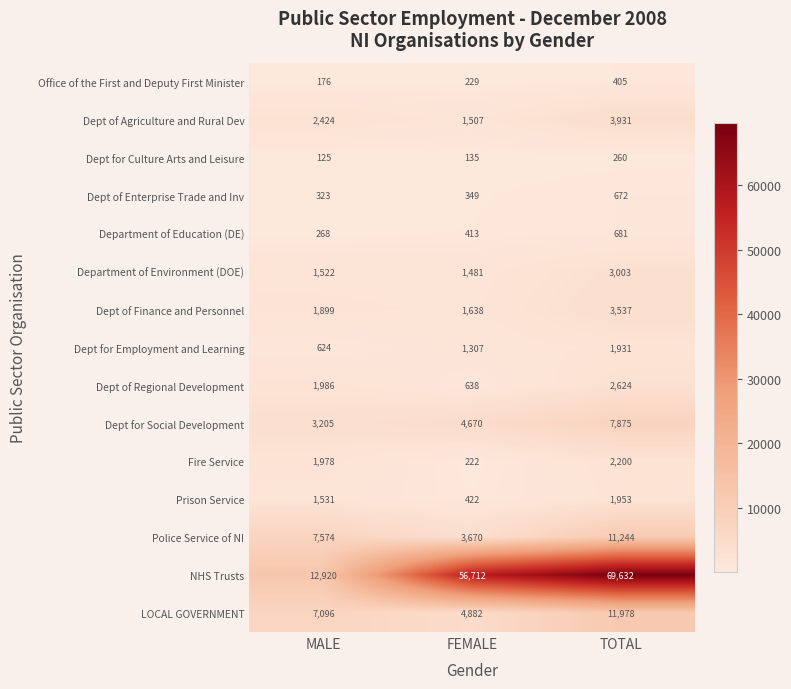

At how many categories does at least one series exceed 10684?

3